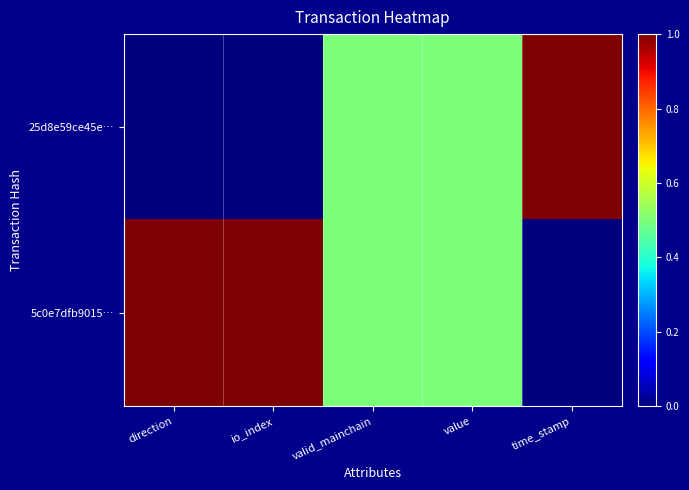

Rank the series by their average value, from highest to lowest.

5c0e7dfb9015…, 25d8e59ce45e…